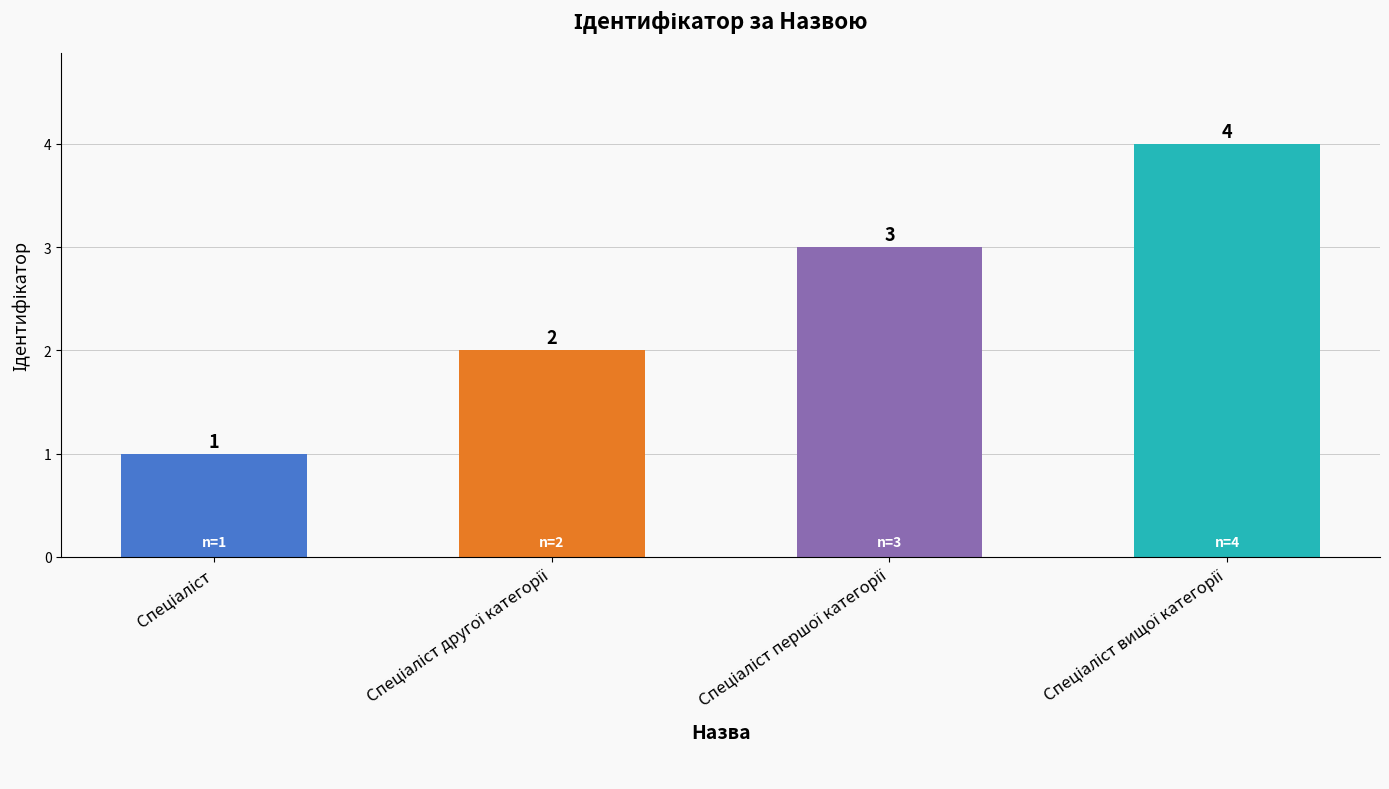

Count the values in the range 2 to 4.

3